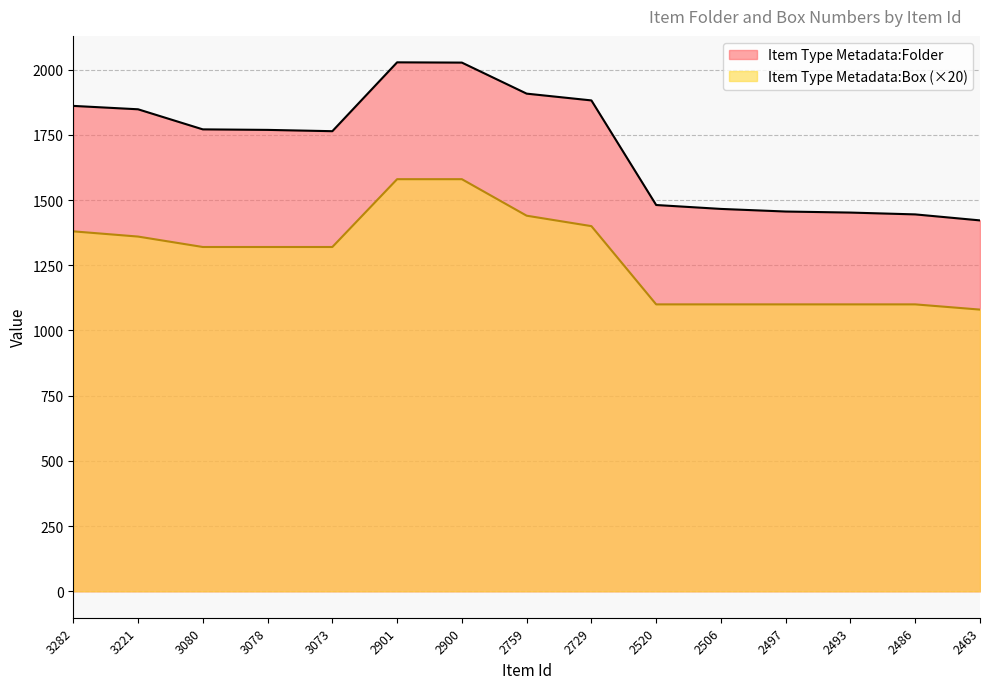

What is the minimum value shown in the chart?

1080